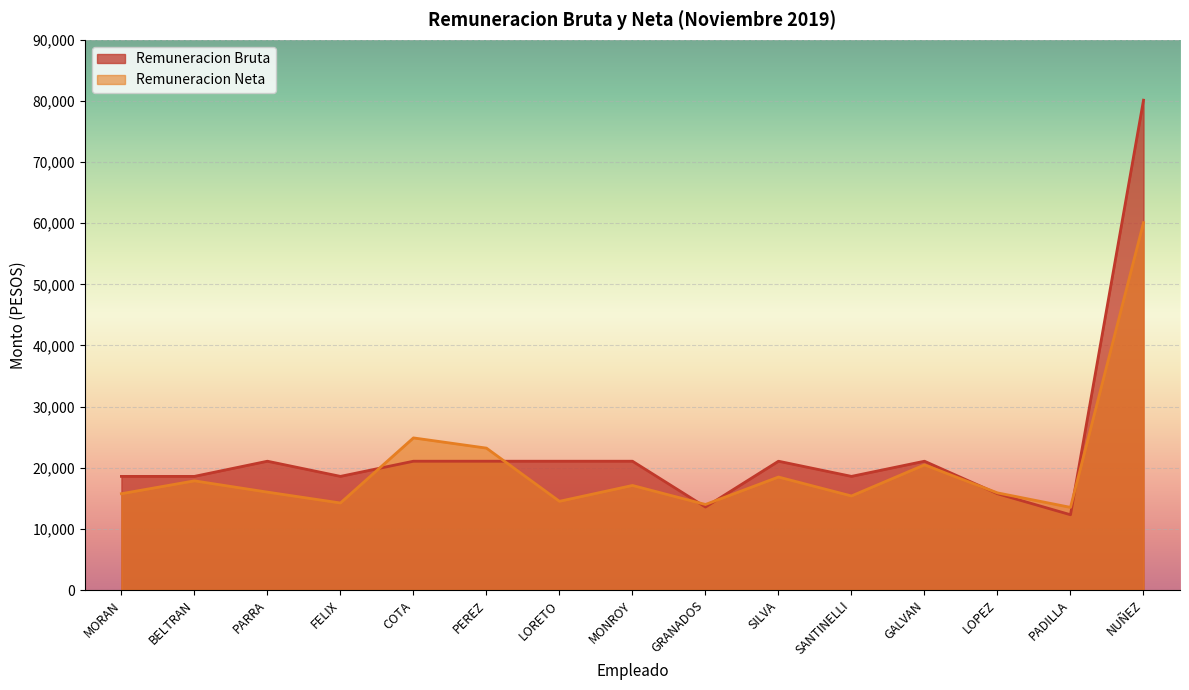

At which label does Remuneracion Neta reach its minimum?

PADILLA